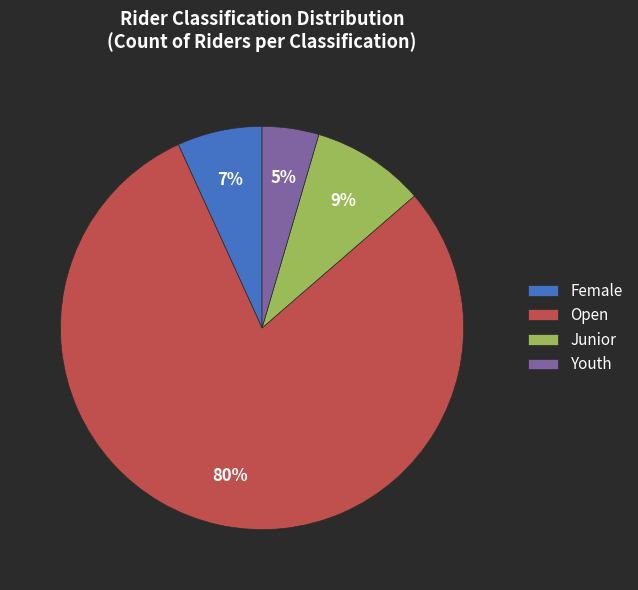

What percentage is the Female slice, to the nearest percent?

7%